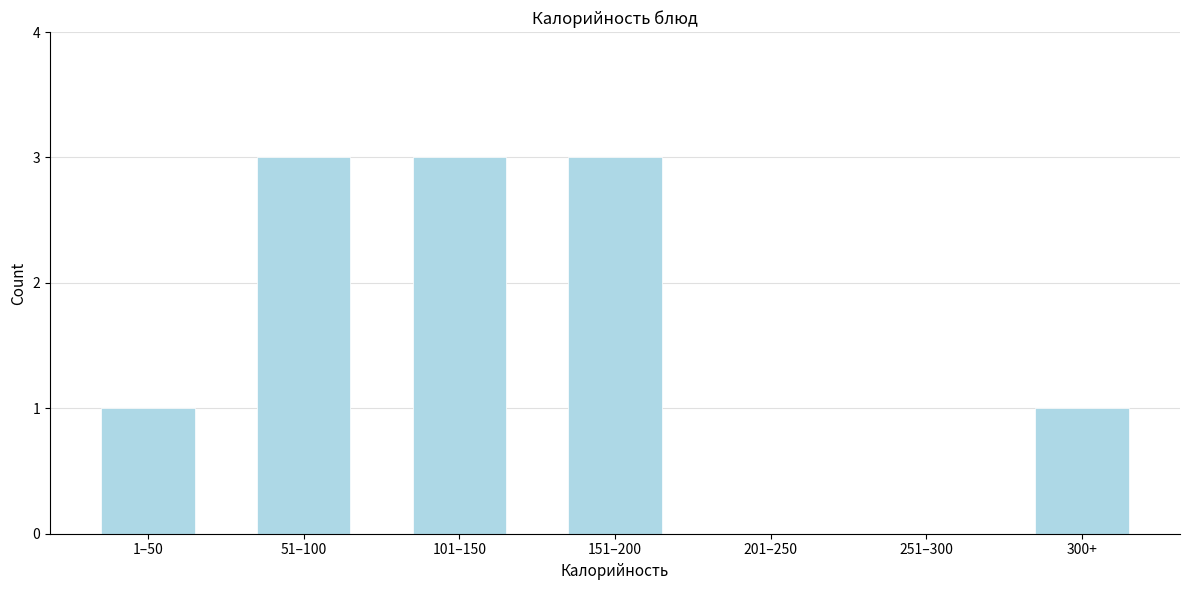

Reading right to left, transcribe all the data shown in this chart.

300+=1	251–300=0	201–250=0	151–200=3	101–150=3	51–100=3	1–50=1